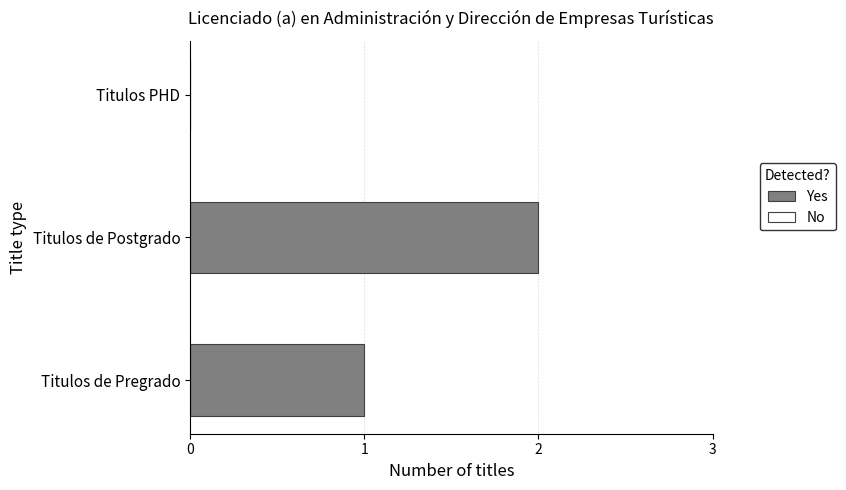

At which category does the chart reach its peak across all series?

Titulos de Postgrado